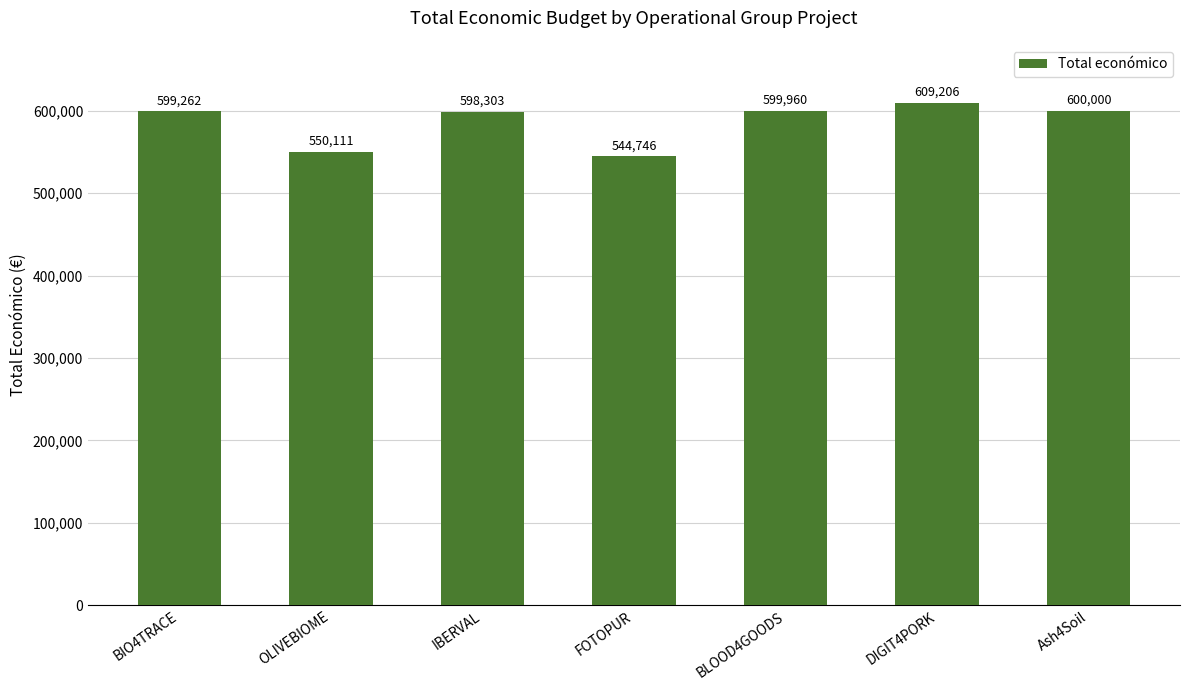

Rank the categories by value from lowest to highest.

FOTOPUR, OLIVEBIOME, IBERVAL, BIO4TRACE, BLOOD4GOODS, Ash4Soil, DIGIT4PORK